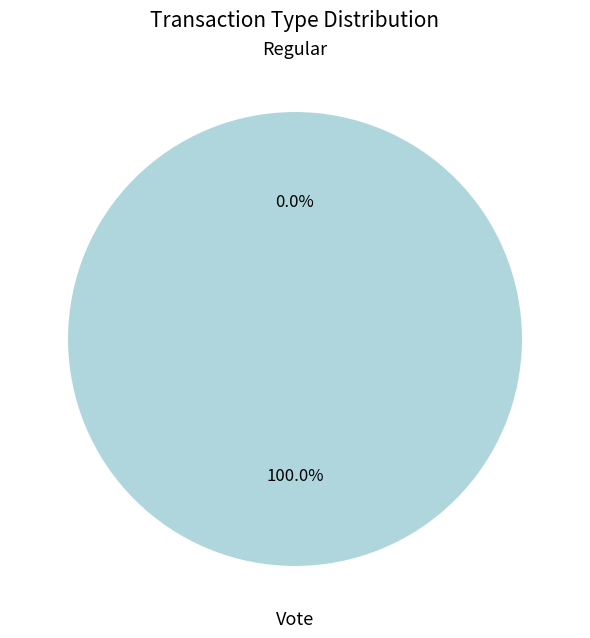

To the nearest percent, what percentage of the pie is Vote?

100%